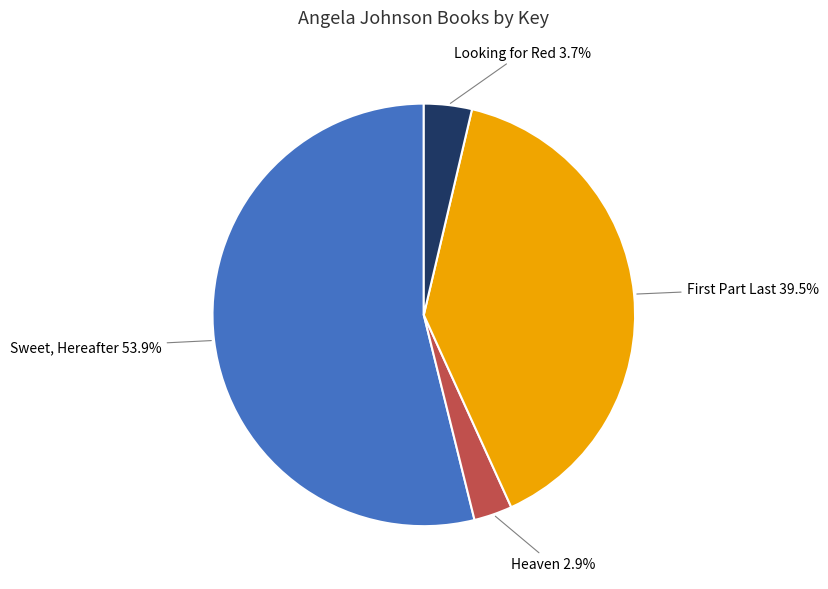

Between Looking for Red and Heaven, which is larger?

Looking for Red